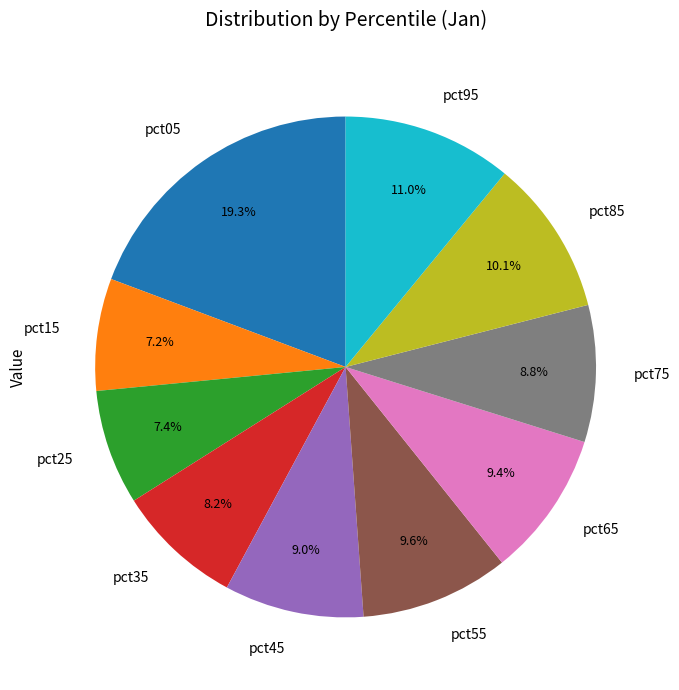

Which has a higher value, pct65 or pct15?

pct65